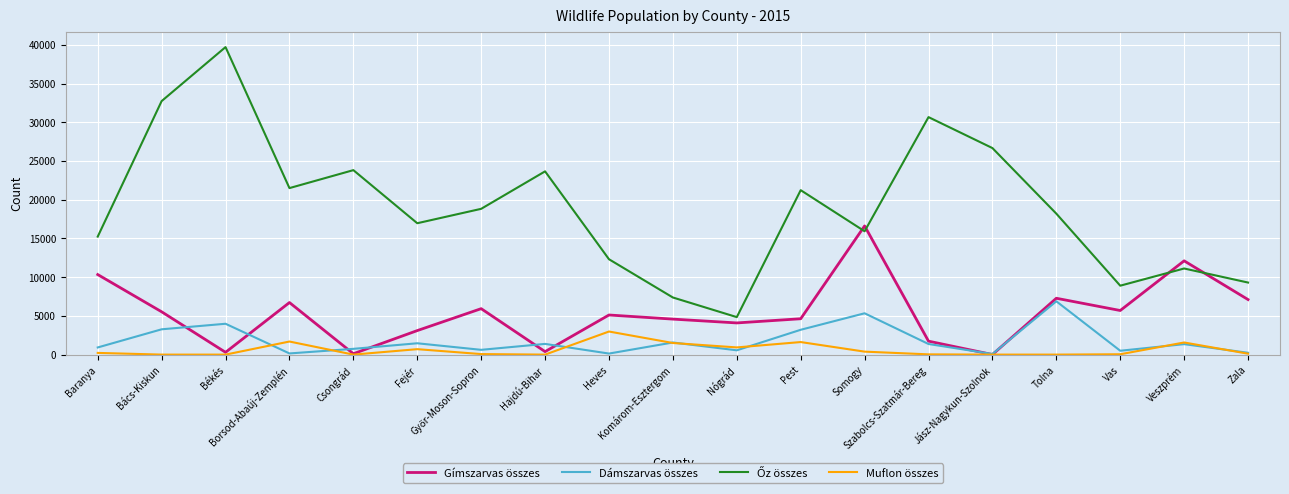

At how many categories does at least one series exceed 15727?

12